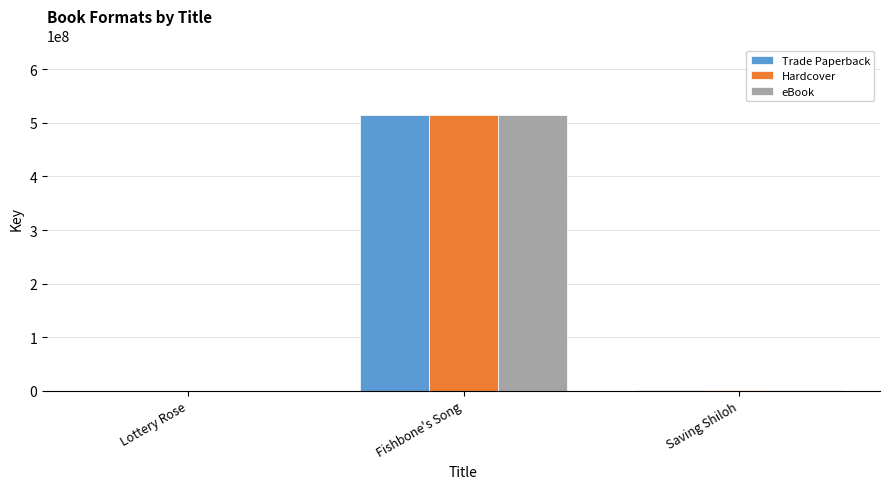

How many distinct data groups are displayed?

3